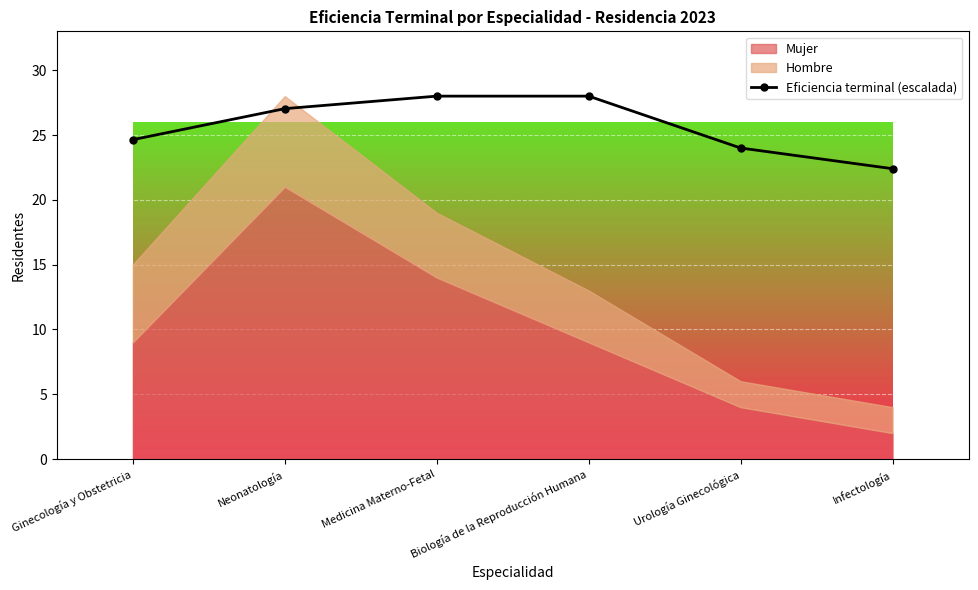

At which category does the chart reach its minimum across all series?

Infectología